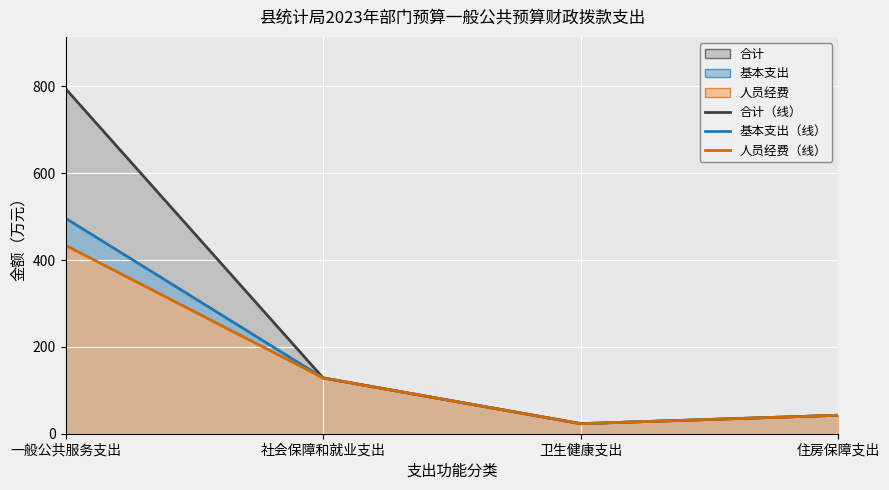

Read the 合计 value at 一般公共服务支出.

795.0